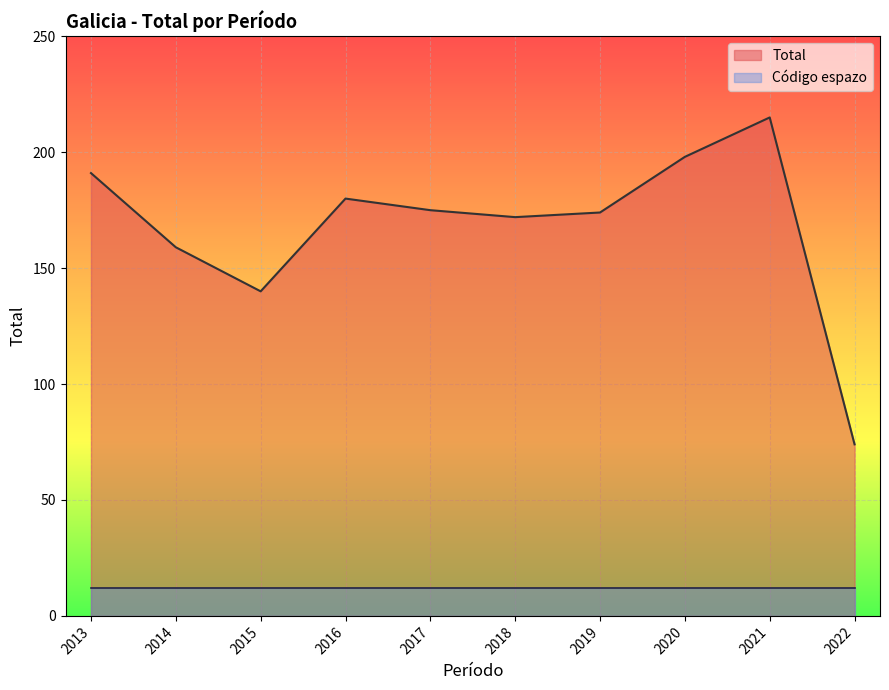

The value at 2015 is 140. True or false?

True